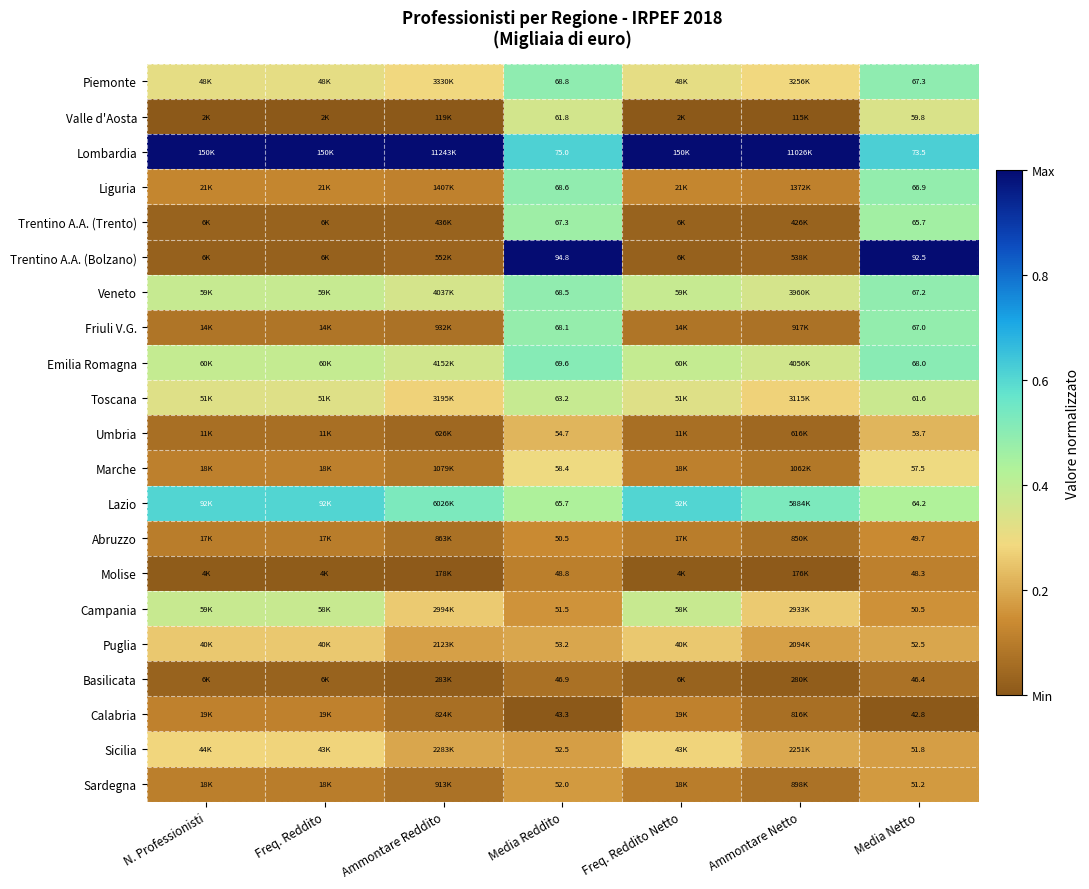

At how many categories does at least one series exceed 0?

7